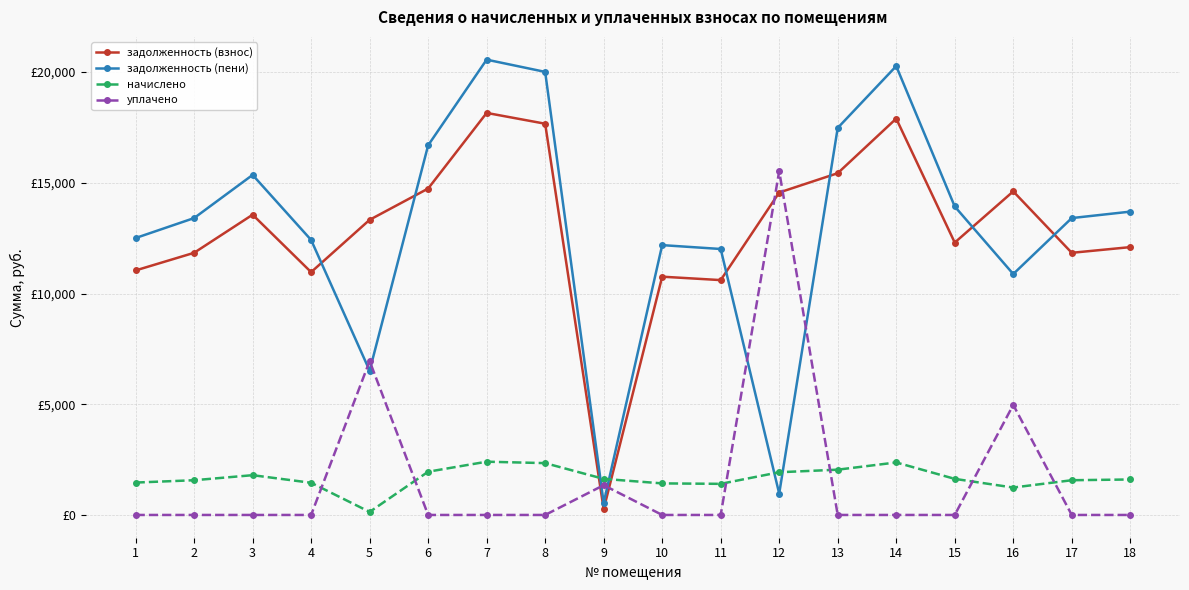

Does the chart display data point markers on the line(s)?

Yes